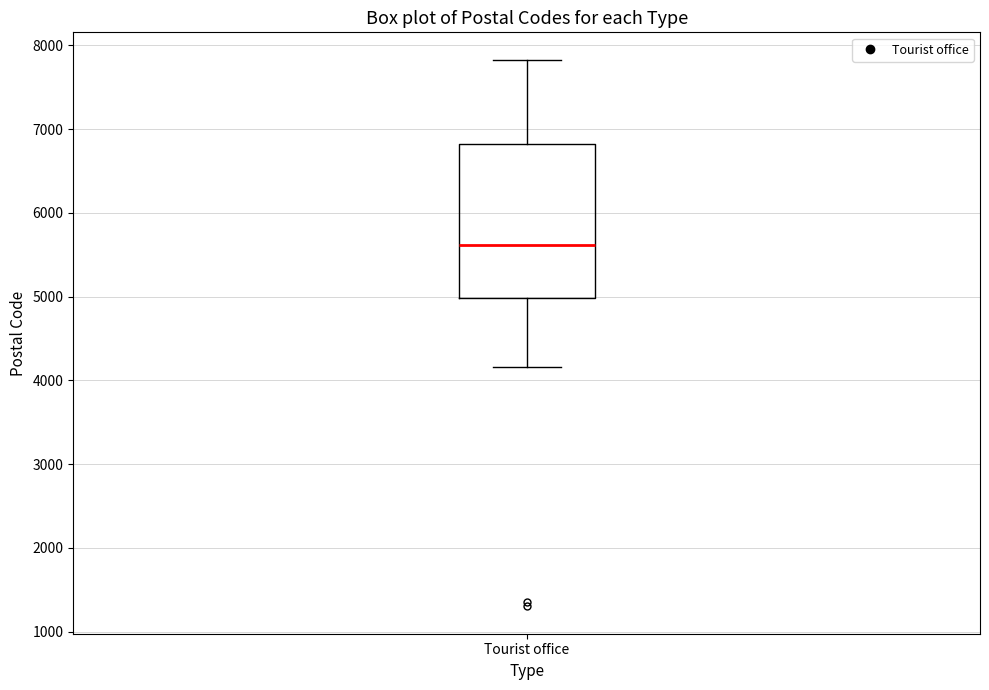

Read this box plot against the y-axis: the position of the median line, the range covered by the box, and the ends of both whiskers. The values are not printed on the chart, so give them approximately, as read against the axis.

median 5600, box 5000 to 6800, whiskers 4200 to 7800